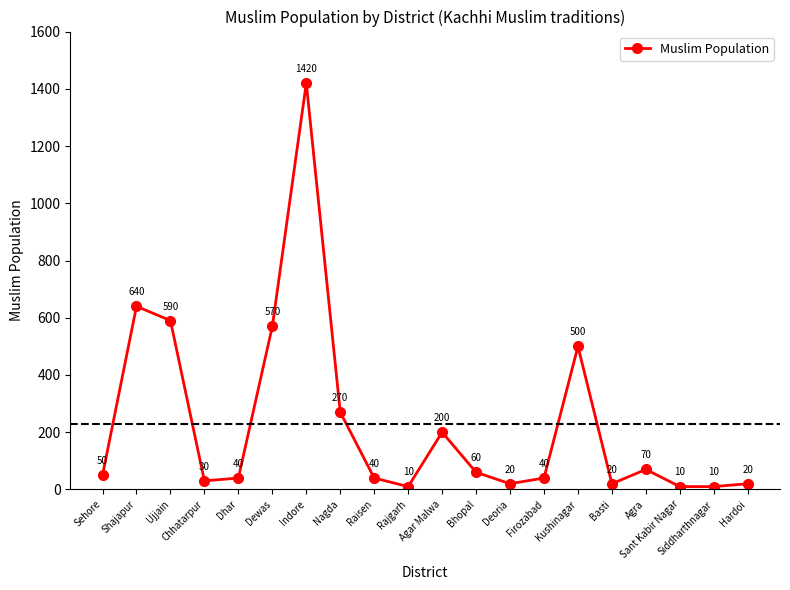

Is it true that the value at Shajapur is 141?

False